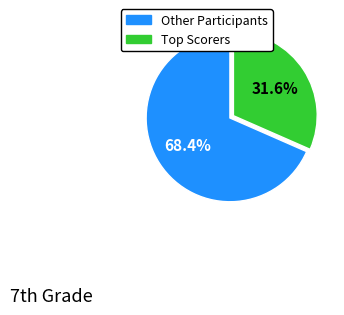

Is there a majority slice in this chart?

Yes